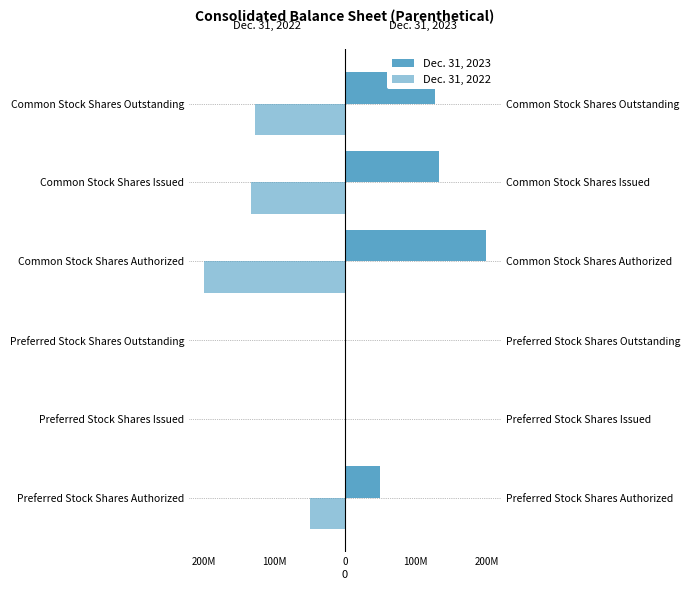

How many bars are there in each group?

2